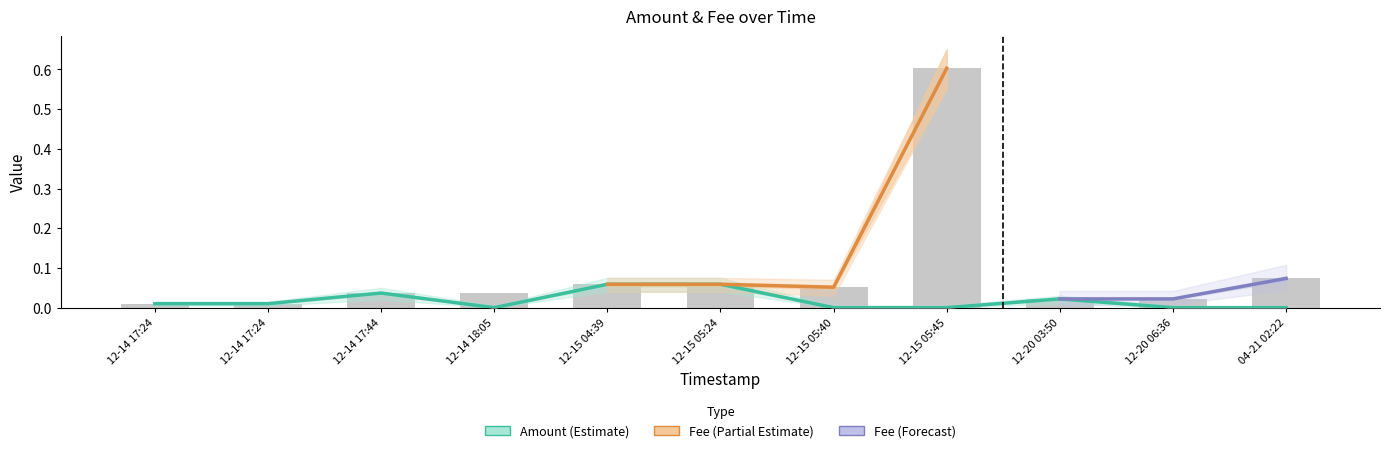

Rank the series by their maximum value, from lowest to highest.

Amount, Fee